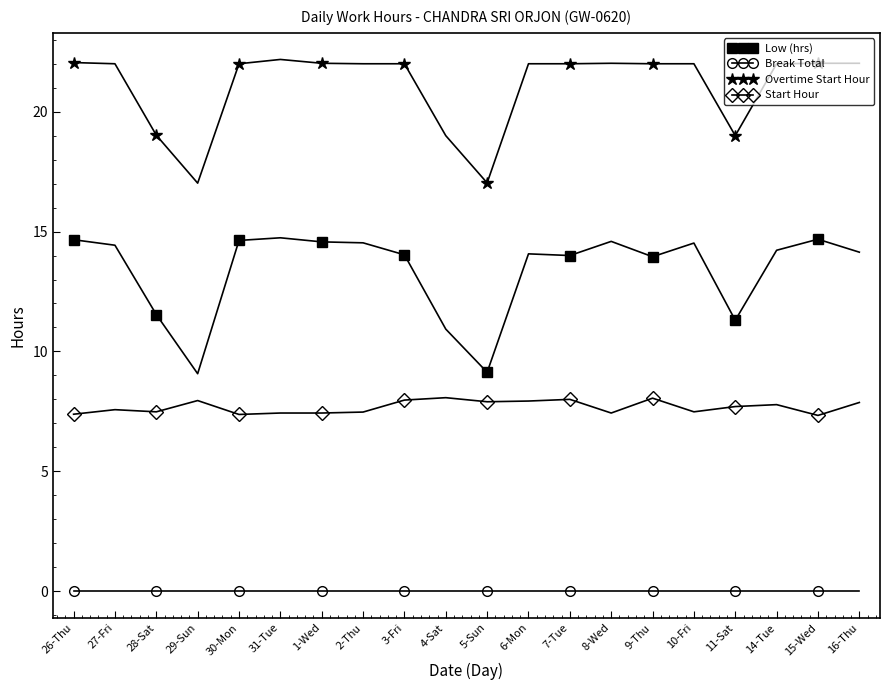

What is the difference between the maximum and minimum values in the Low (hrs) series?

5.7